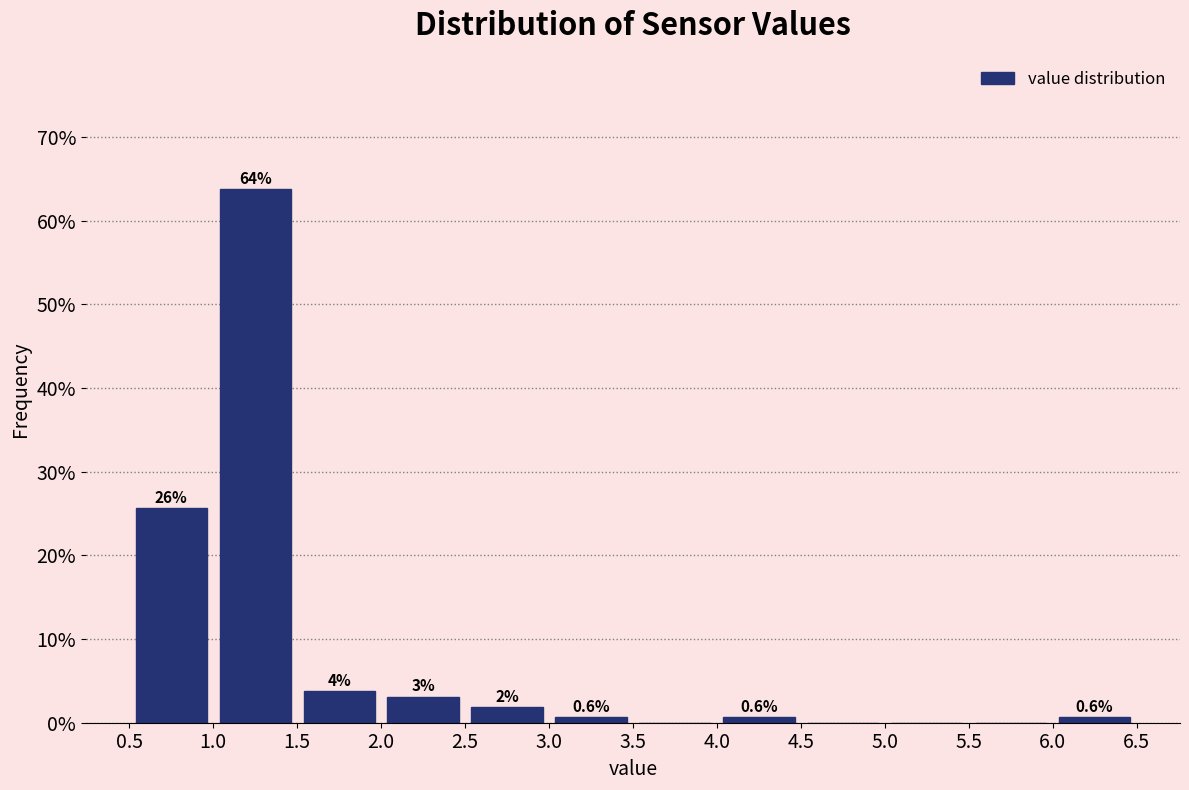

Over which range of the x-axis is the bar tallest?

1.0 to 1.5